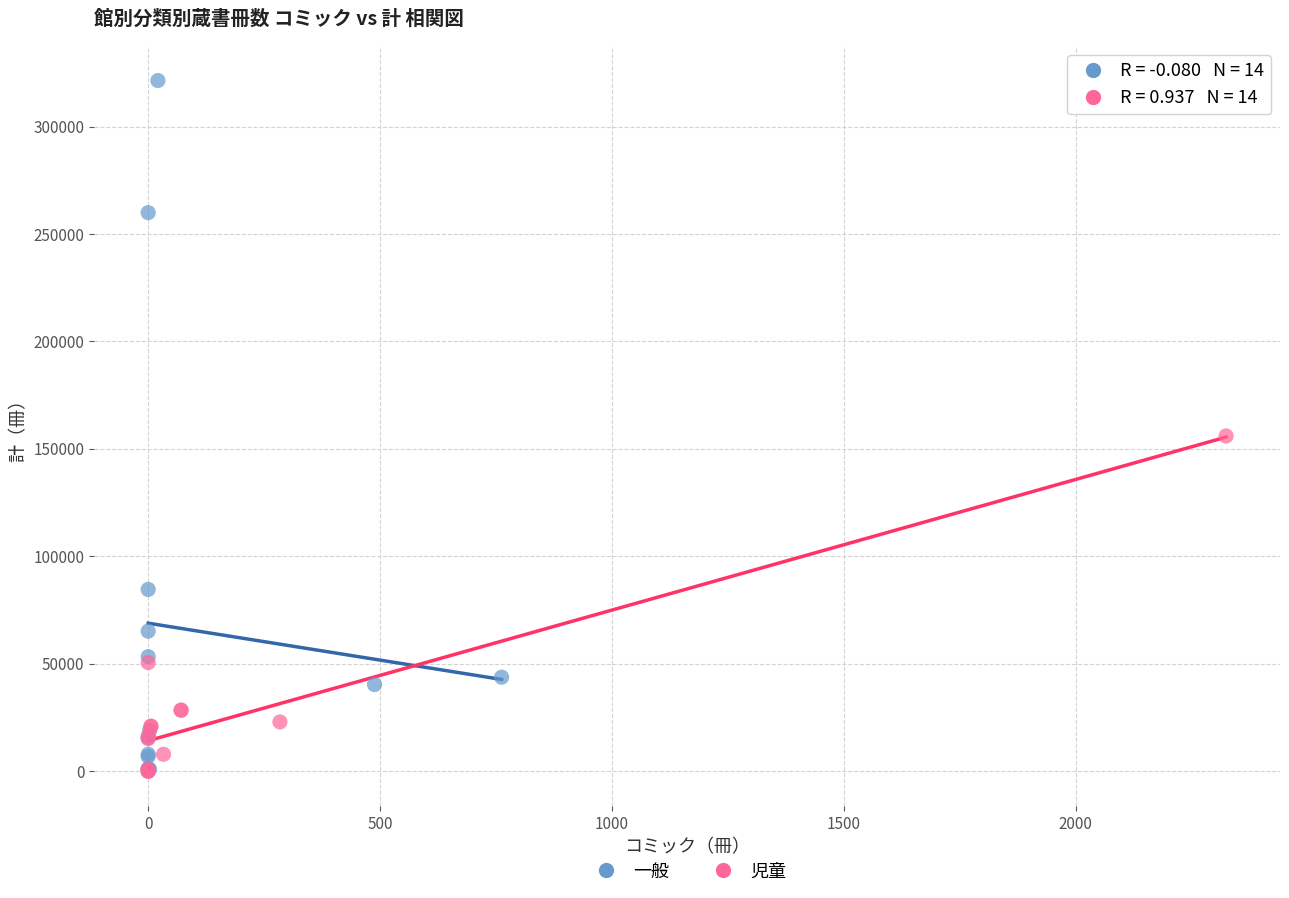

Which series has the widest spread of Y values?

一般